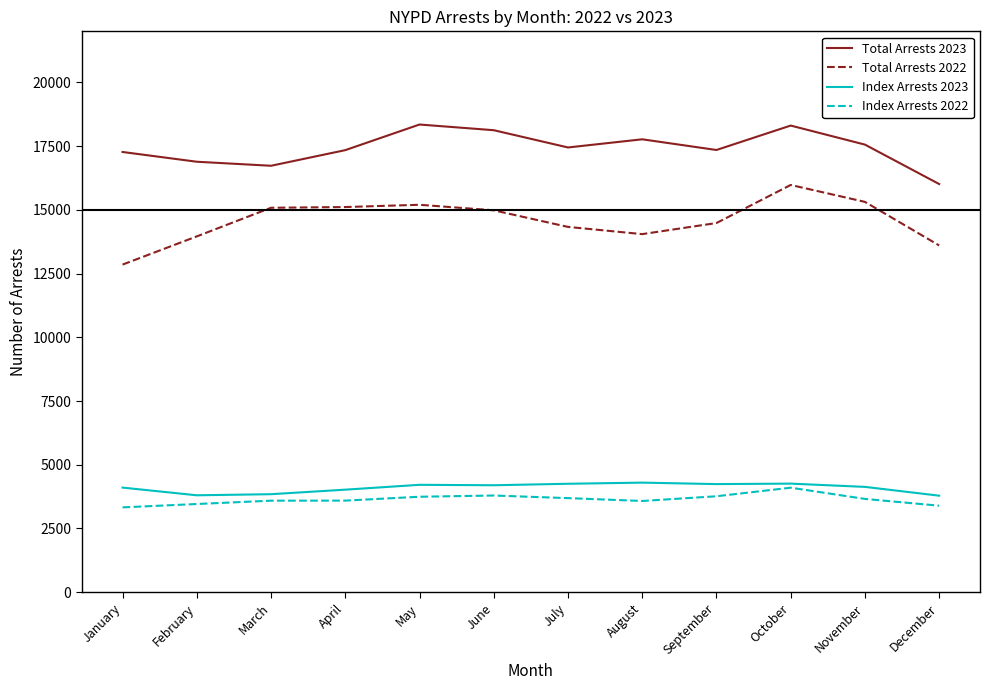

At how many categories does at least one series exceed 4890?

12